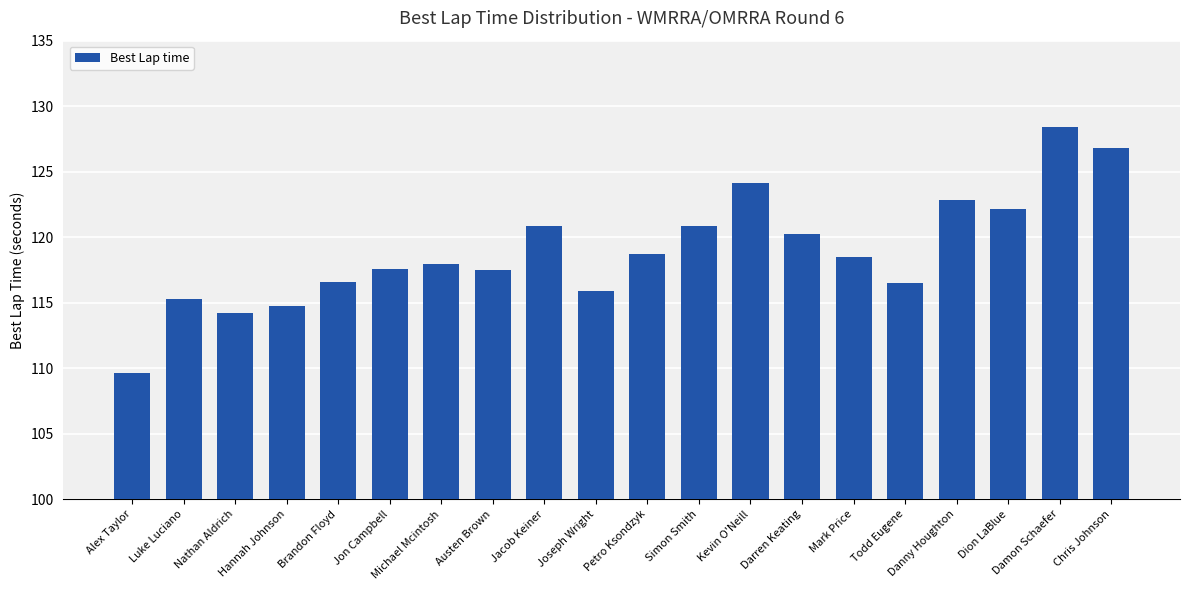

What is the value of the 20th bar from the left?

126.8